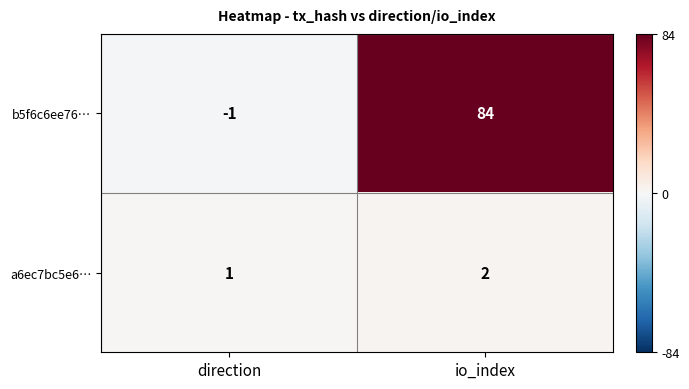

What is the maximum value shown in the chart?

84